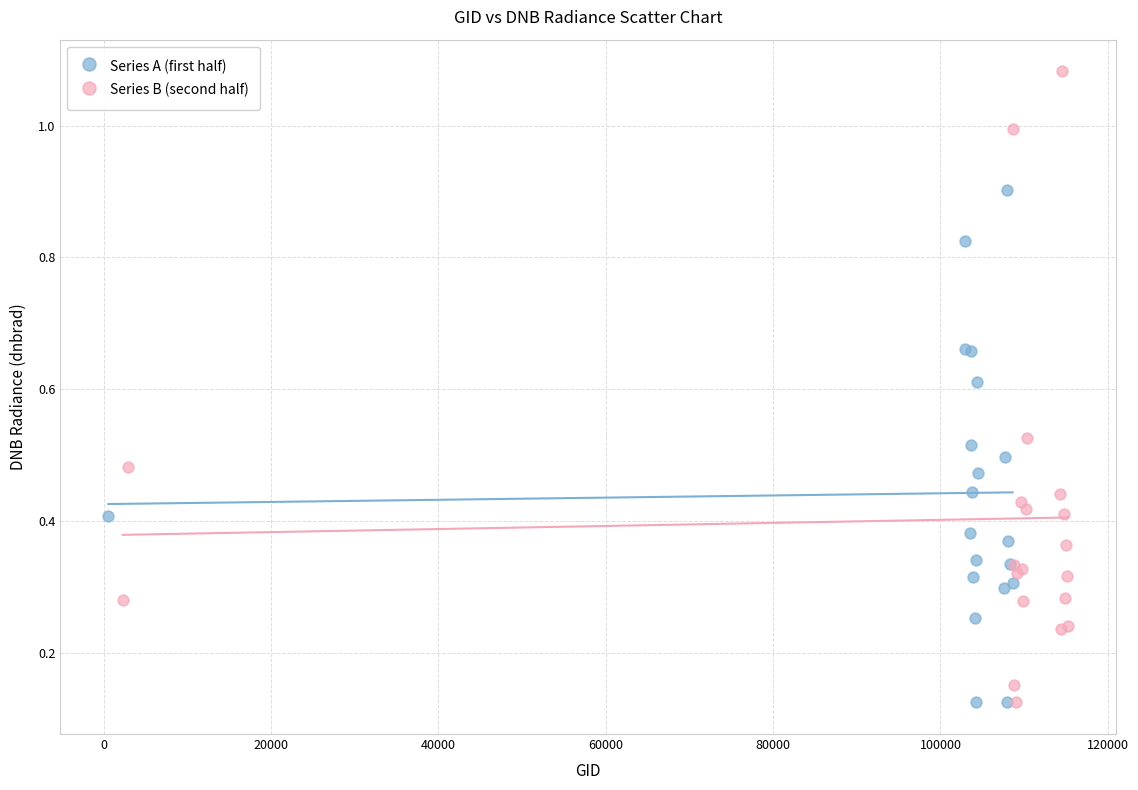

Which series has the largest Y range (max minus min)?

Series B (second half)